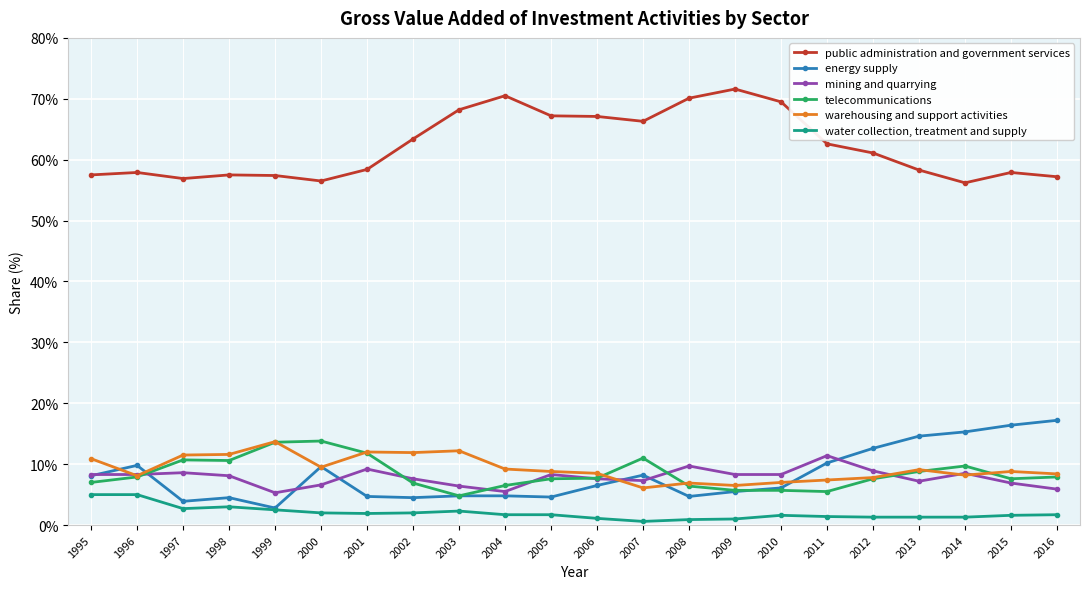

How many lines are shown in the chart?

6